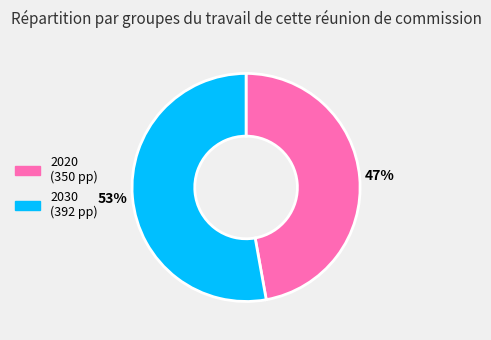

True or false: 2020 accounts for 47% of the total.

True